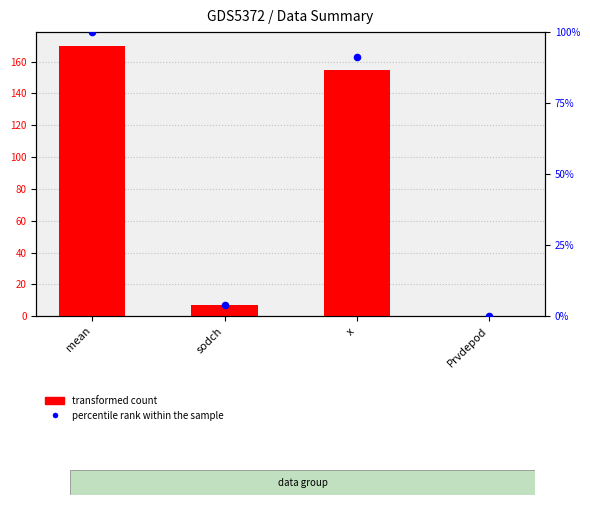

Which series reaches the minimum Y coordinate?

percentile rank within the sample